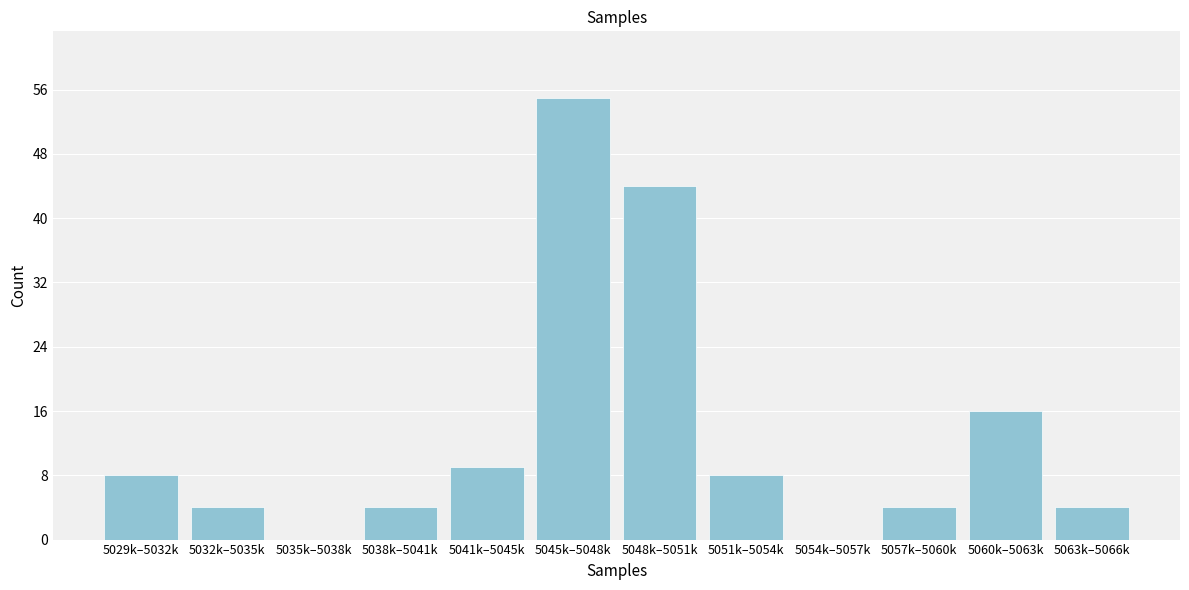

Reading left to right, transcribe all the data shown in this chart.

5029k–5032k=8	5032k–5035k=4	5035k–5038k=0	5038k–5041k=4	5041k–5045k=9	5045k–5048k=55	5048k–5051k=44	5051k–5054k=8	5054k–5057k=0	5057k–5060k=4	5060k–5063k=16	5063k–5066k=4